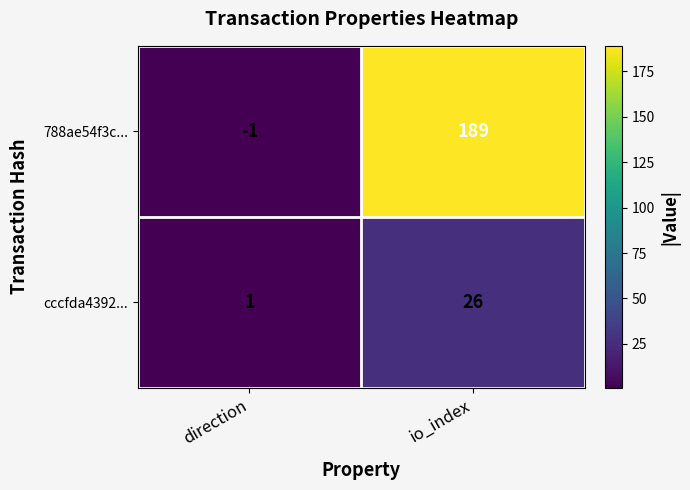

What is the sum of the cccfda4392... values at io_index and direction?

27